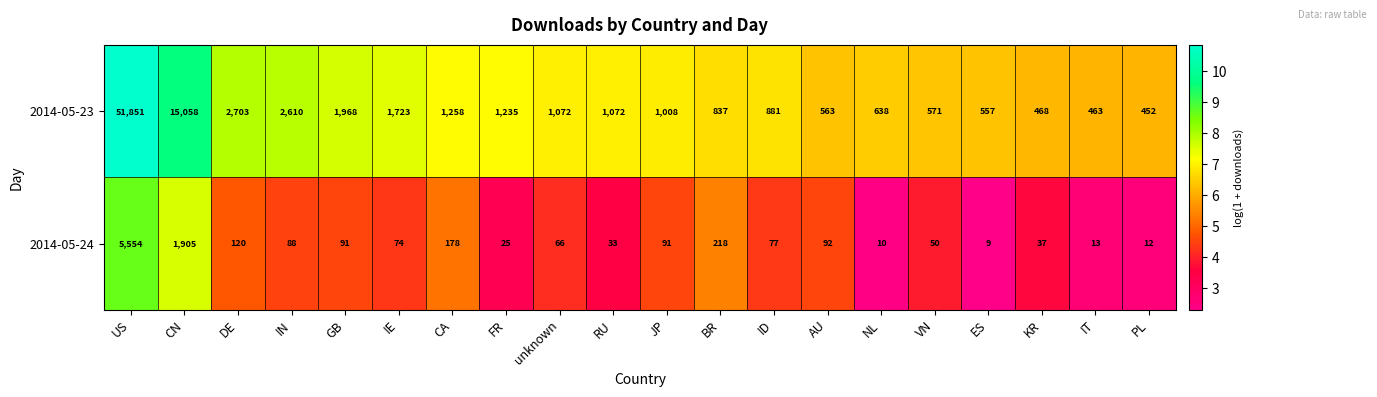

What is the minimum value shown in the chart?

9